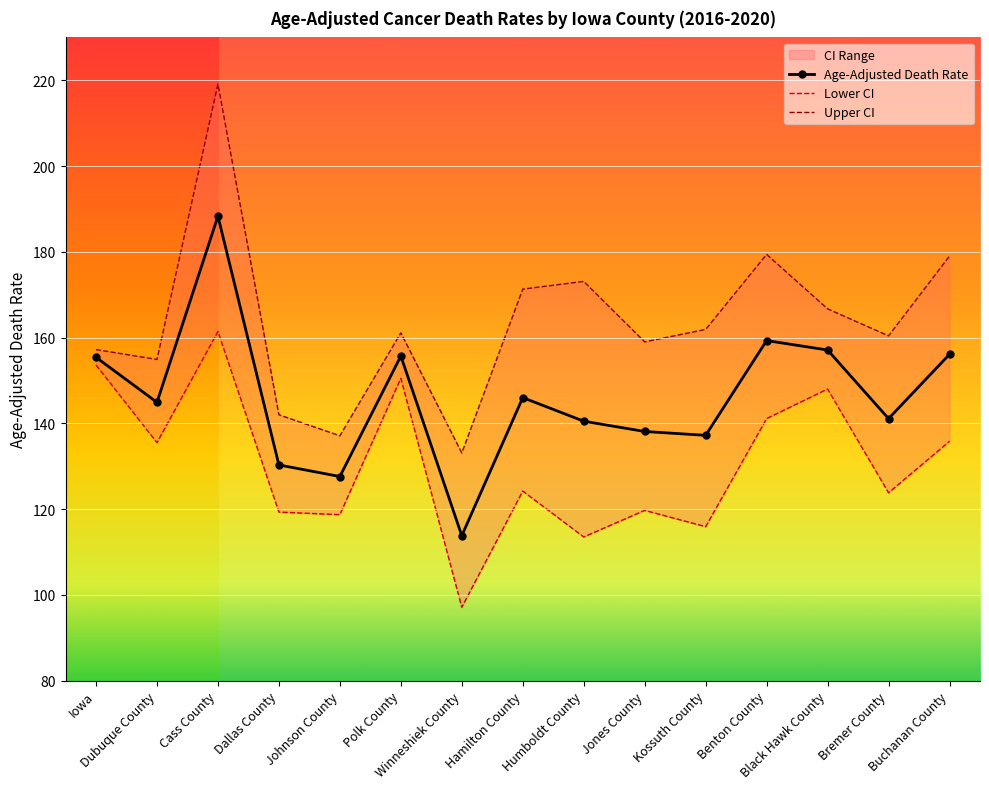

Is the value of Age-Adjusted Death Rate at Dallas County greater than the value of Upper CI at Bremer County?

No